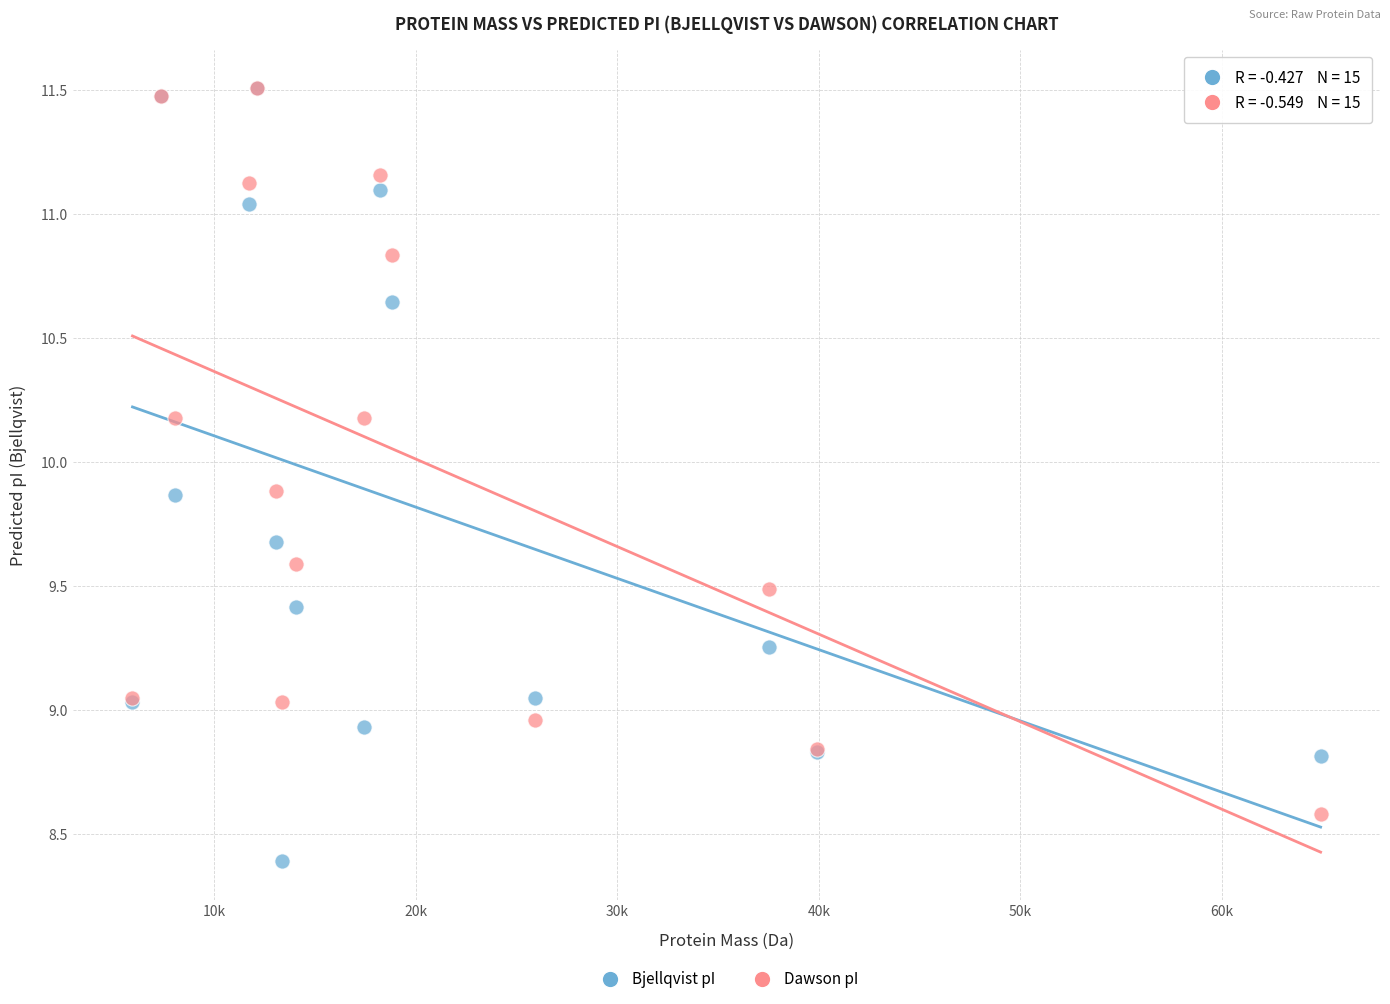

Which series has the largest Y range (max minus min)?

Bjellqvist pI